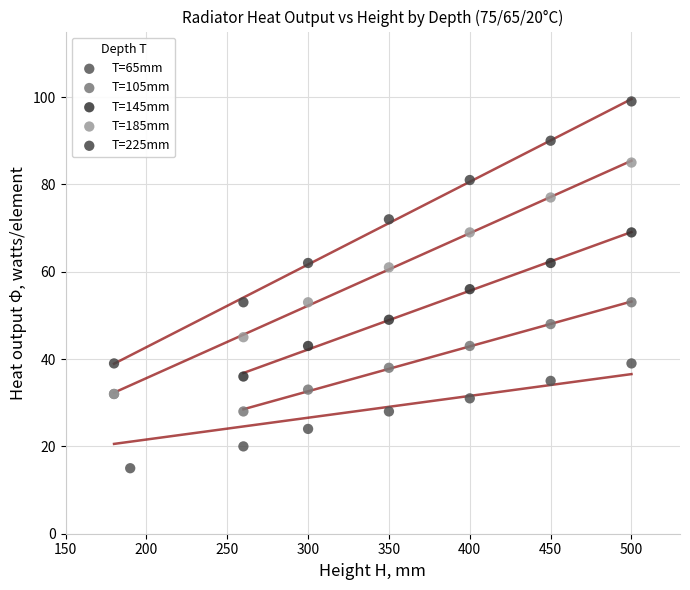

Which series contains the lowest Y value?

T=65mm